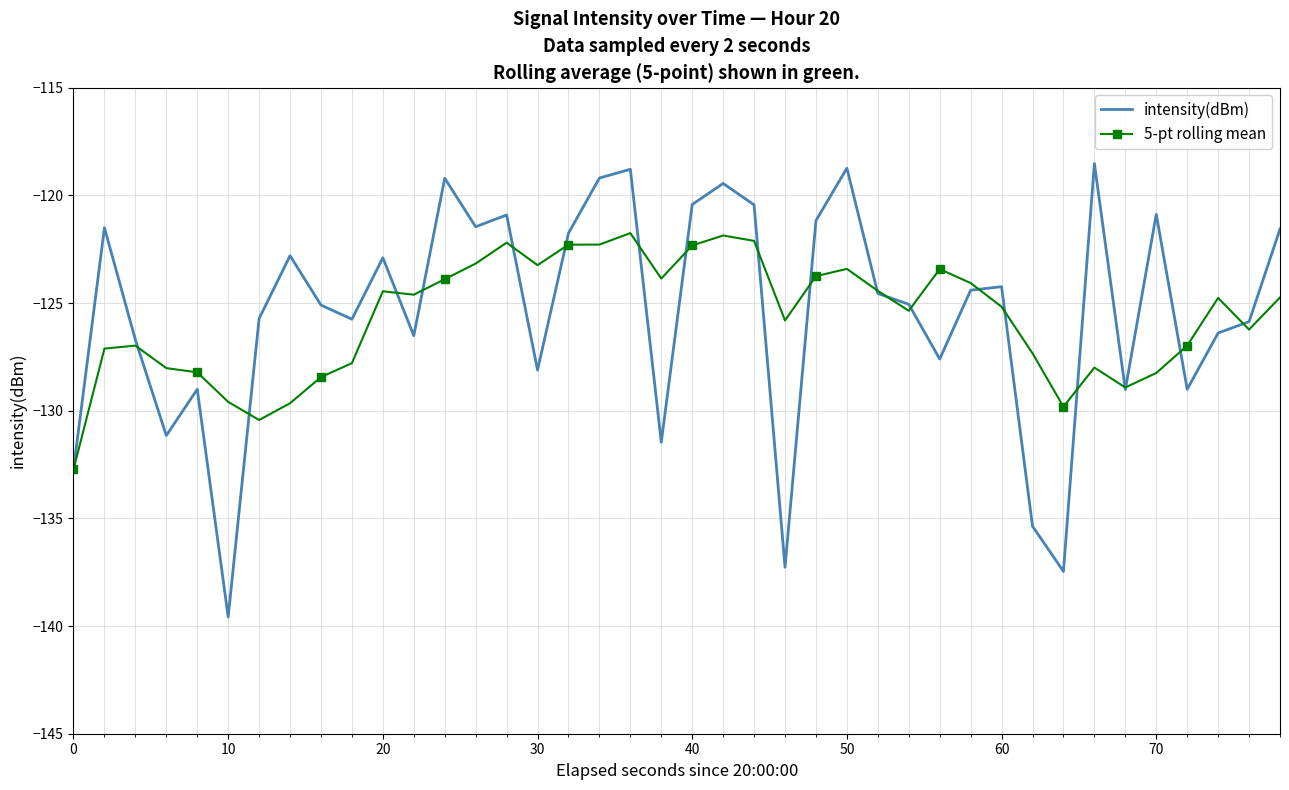

True or false: intensity(dBm) and 5-pt rolling mean intersect in this chart.

True